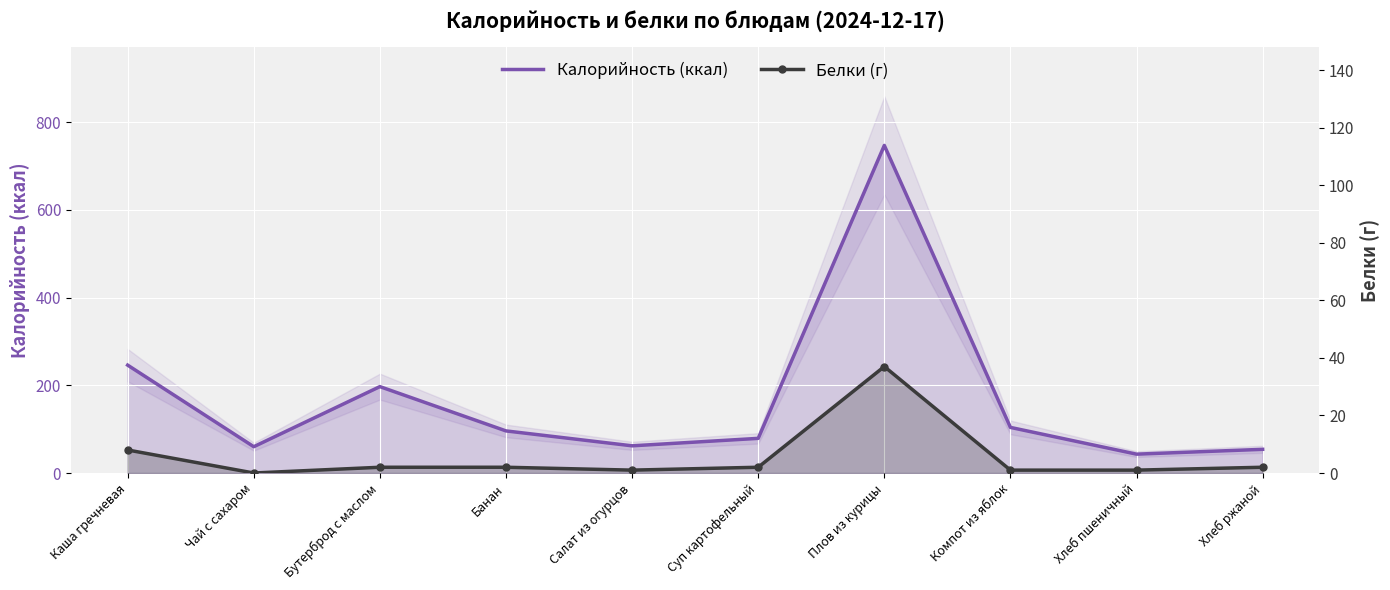

How many values in the Калорийность (ккал) series are below 96?

5